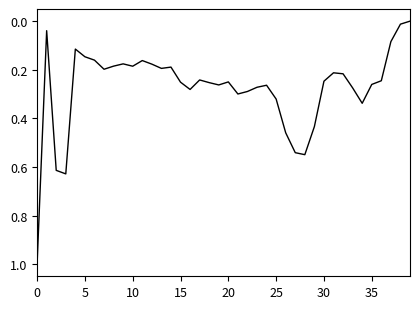

What is the maximum value shown in the chart?

1.0